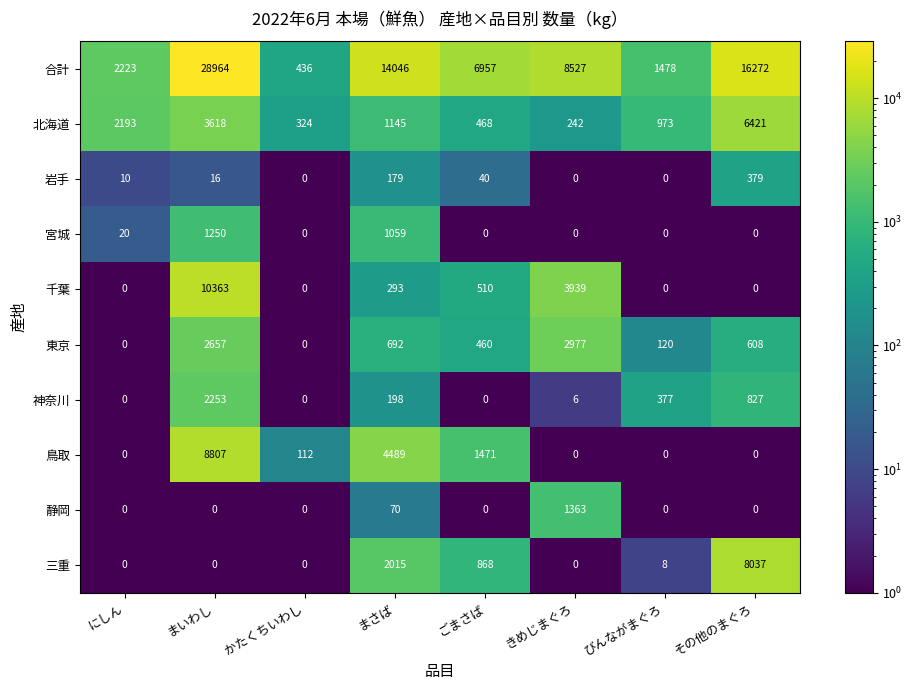

How many positive values does the 岩手 series have?

5